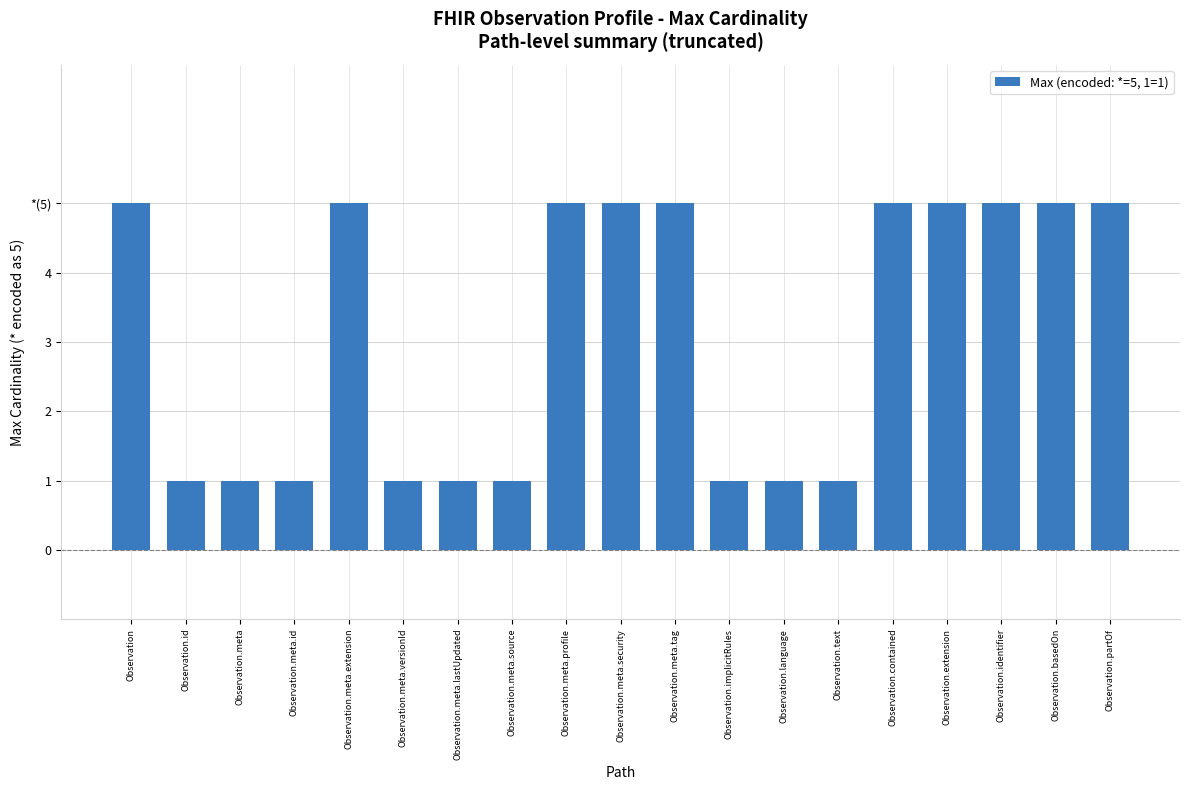

The chart shows a value of 5 at Observation.meta.profile. True or false?

True